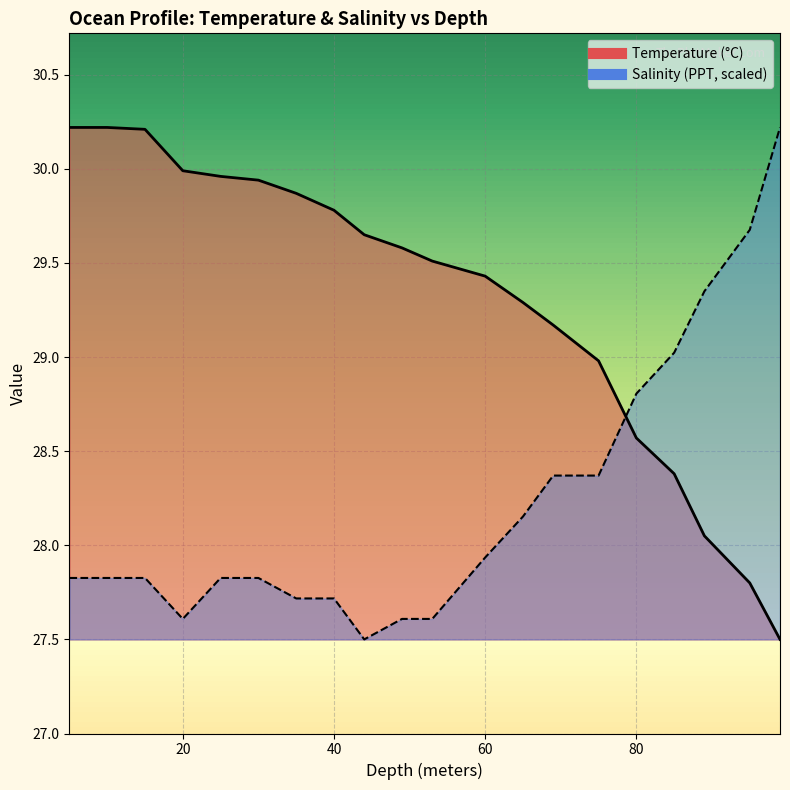

Rank the categories by Temperature value from highest to lowest.

5.0, 10.0, 15.0, 20.0, 25.0, 30.0, 35.0, 40.0, 44.0, 49.0, 53.0, 60.0, 65.0, 69.0, 75.0, 80.0, 85.0, 89.0, 95.0, 99.0